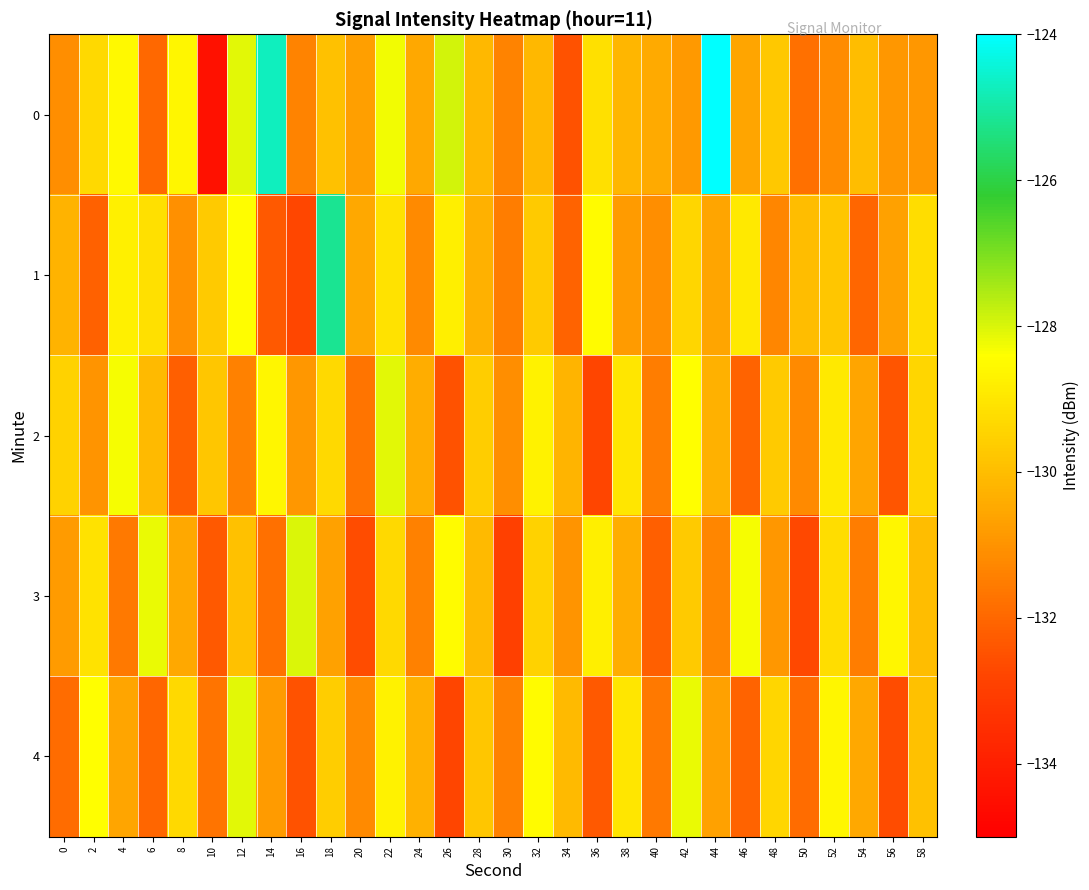

Reading left to right, what are all the values shown in this chart?

0: 0=-131.1	2=-129.3	4=-128.5	6=-132.0	8=-128.6	10=-134.4	12=-128.1	14=-124.7	16=-131.4	18=-129.9	20=-130.7	22=-128.3	24=-130.5	26=-127.9	28=-130.1	30=-131.4	32=-130.1	34=-132.5	36=-129.1	38=-130.2	40=-130.5	42=-130.9	44=-124.0	46=-130.6	48=-129.7	50=-131.8	52=-131.2	54=-130.0	56=-130.9	58=-130.9
1: 0=-130.2	2=-132.2	4=-128.7	6=-129.1	8=-131.1	10=-129.7	12=-128.4	14=-132.3	16=-132.7	18=-125.2	20=-130.5	22=-129.1	24=-131.2	26=-128.8	28=-130.3	30=-131.5	32=-129.7	34=-132.1	36=-128.5	38=-130.8	40=-131.1	42=-129.4	44=-130.6	46=-128.9	48=-131.3	50=-130.0	52=-129.8	54=-132.0	56=-130.7	58=-129.2
2: 0=-129.5	2=-131.0	4=-128.3	6=-130.1	8=-132.2	10=-129.8	12=-131.4	14=-128.6	16=-130.9	18=-129.3	20=-131.7	22=-128.1	24=-130.4	26=-132.5	28=-129.6	30=-131.1	32=-128.7	34=-130.2	36=-132.8	38=-129.0	40=-131.5	42=-128.4	44=-130.3	46=-132.1	48=-129.7	50=-131.2	52=-128.9	54=-130.6	56=-132.4	58=-129.4
3: 0=-130.8	2=-129.1	4=-131.6	6=-128.2	8=-130.5	10=-132.3	12=-129.9	14=-131.8	16=-128.0	18=-130.7	20=-132.6	22=-129.3	24=-131.4	26=-128.5	28=-130.1	30=-132.9	32=-129.5	34=-131.0	36=-128.8	38=-130.4	40=-132.2	42=-129.7	44=-131.3	46=-128.3	48=-130.9	50=-132.7	52=-129.2	54=-131.5	56=-128.6	58=-130.0
4: 0=-131.9	2=-128.4	4=-130.6	6=-132.0	8=-129.3	10=-131.7	12=-128.1	14=-130.8	16=-132.5	18=-129.6	20=-131.2	22=-128.7	24=-130.3	26=-132.8	28=-129.8	30=-131.4	32=-128.5	34=-130.1	36=-132.3	38=-129.0	40=-131.6	42=-128.2	44=-130.7	46=-132.1	48=-129.4	50=-131.9	52=-128.6	54=-130.5	56=-132.6	58=-129.9